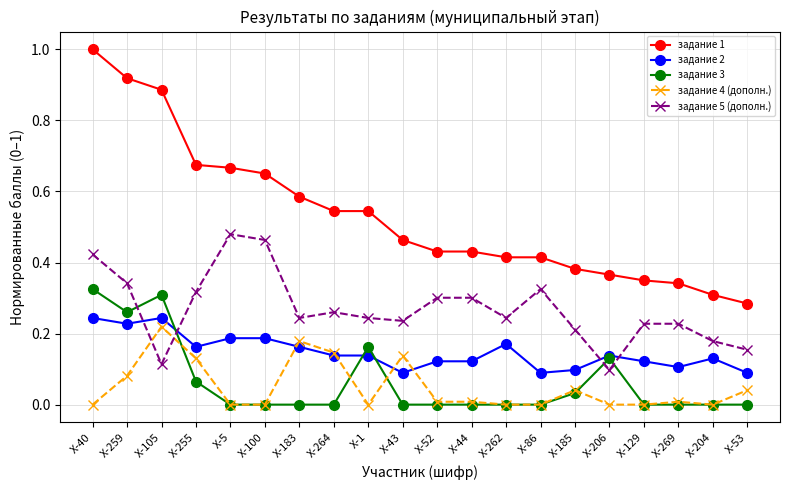

What is the total value across all series at Х-259?

1.8